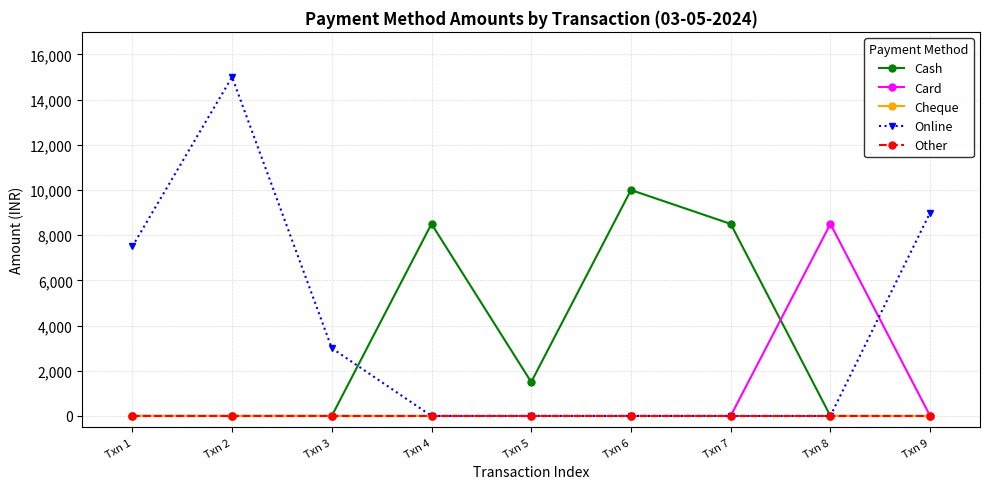

Is this an area chart (filled region under the line)?

No